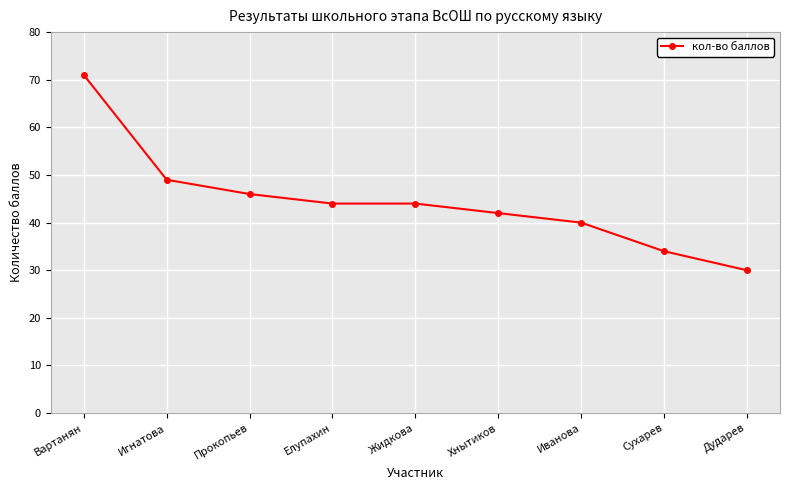

Reading left to right, transcribe all the data shown in this chart.

Вартанян=71	Игнатова=49	Прокопьев=46	Елупахин=44	Жидкова=44	Хнытиков=42	Иванова=40	Сухарев=34	Дударев=30